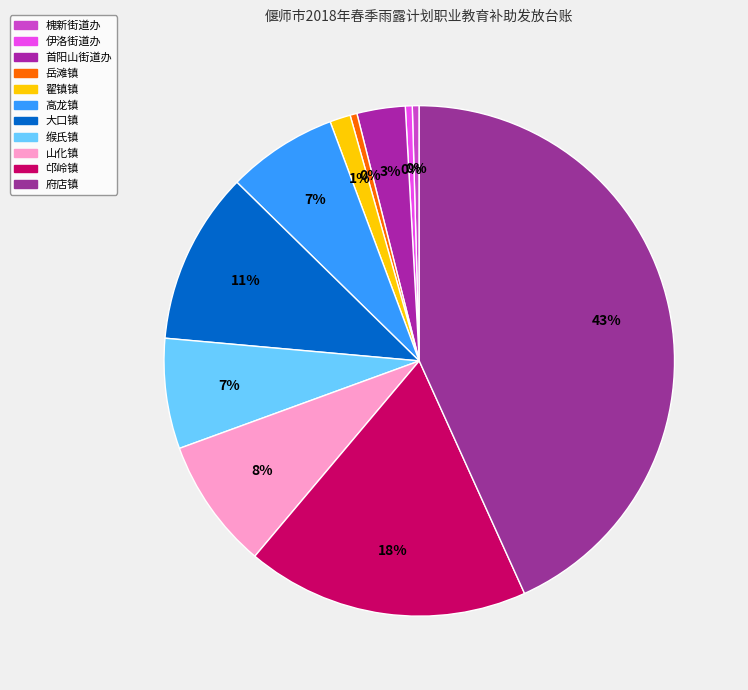

What is the smallest slice in the pie chart?

槐新街道办